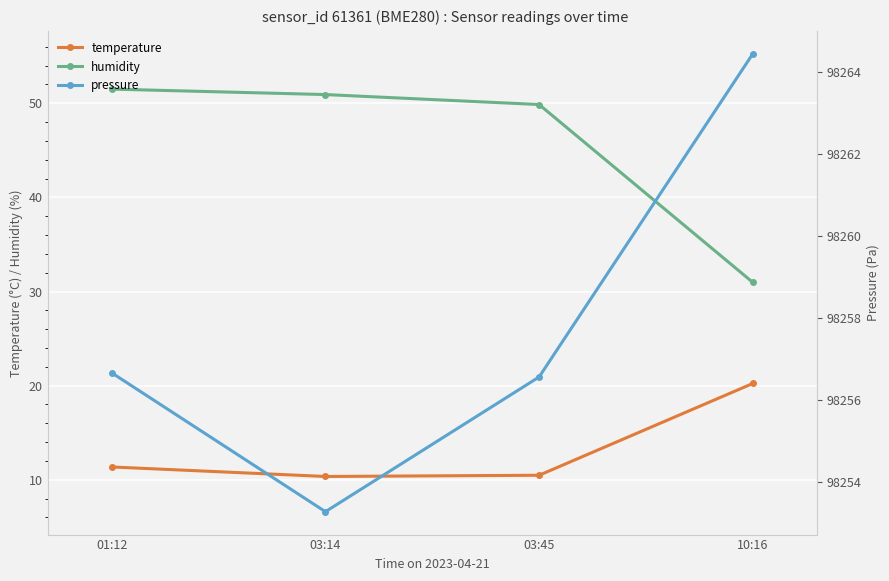

Which series changed the most between 03:45 and 10:16?

humidity